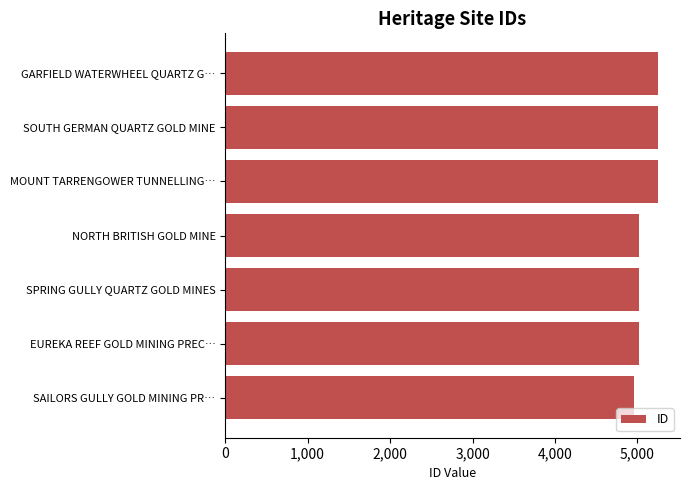

The chart shows a value of 5020 at NORTH BRITISH GOLD MINE. True or false?

True